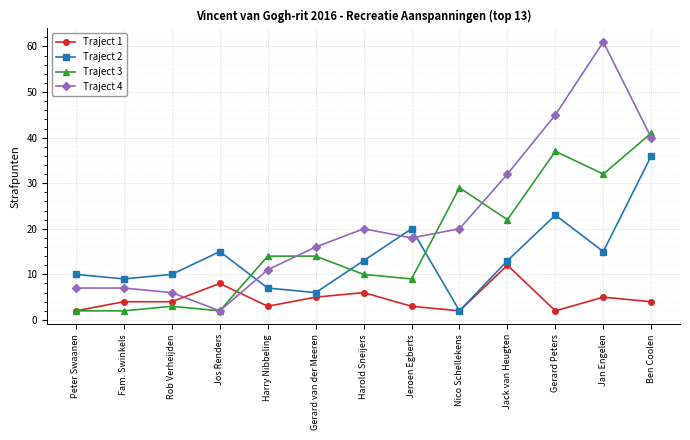

Which series has the widest spread of values?

Traject 4